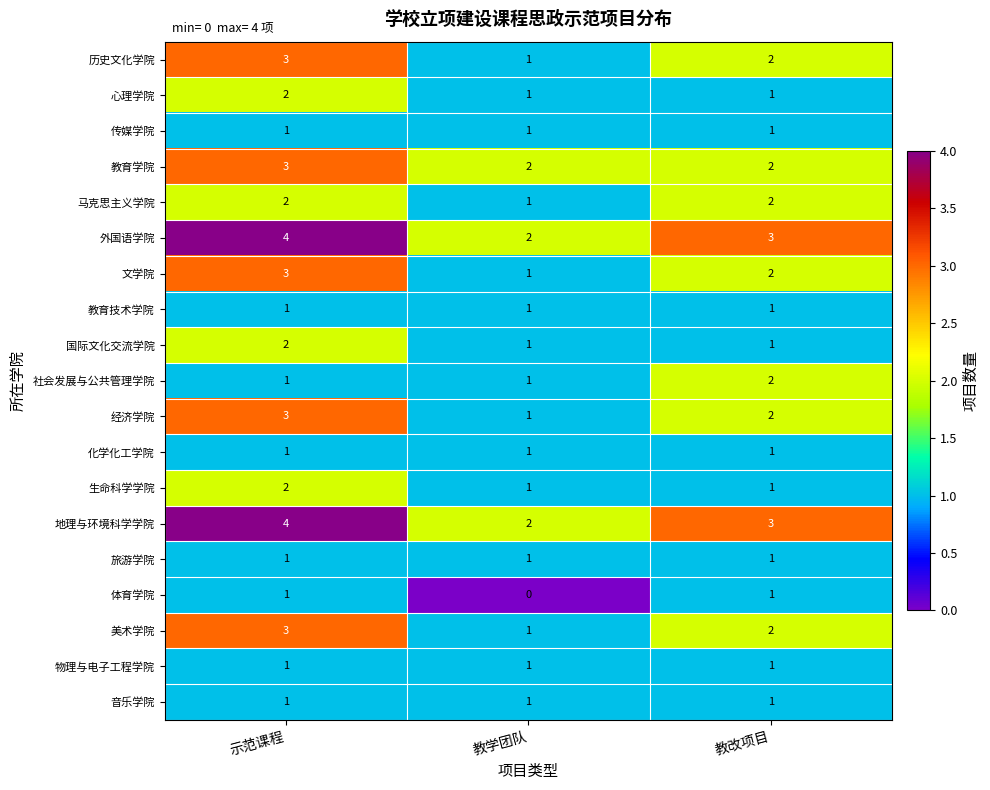

How many categories are shown in the chart?

3